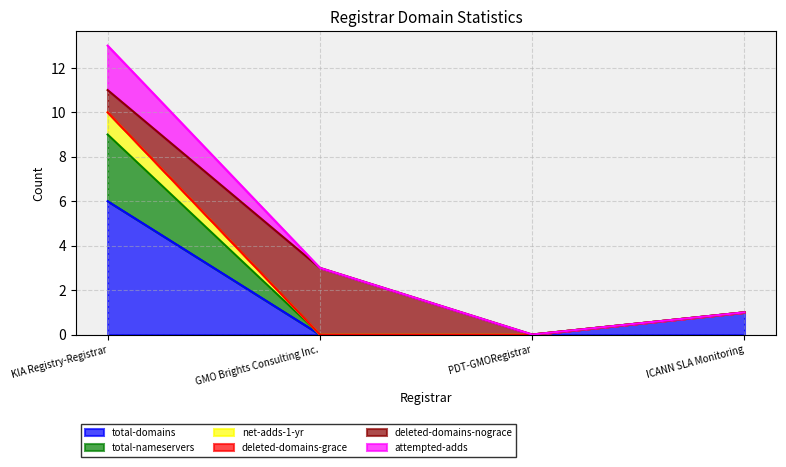

True or false: net-adds-1-yr has a value of 15 at KIA Registry-Registrar.

False